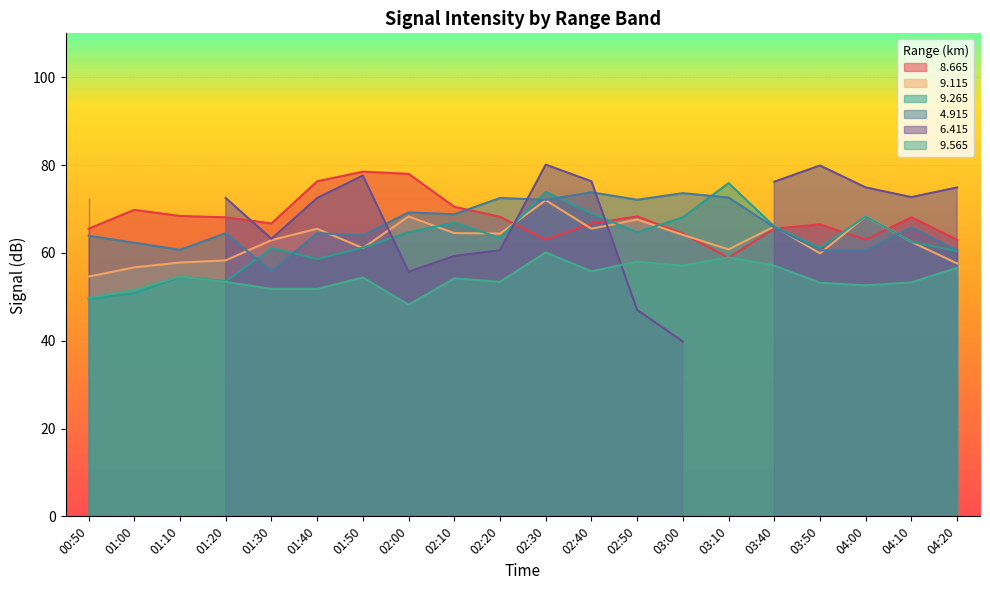

True or false:   9.115 and   9.565 intersect in this chart.

False